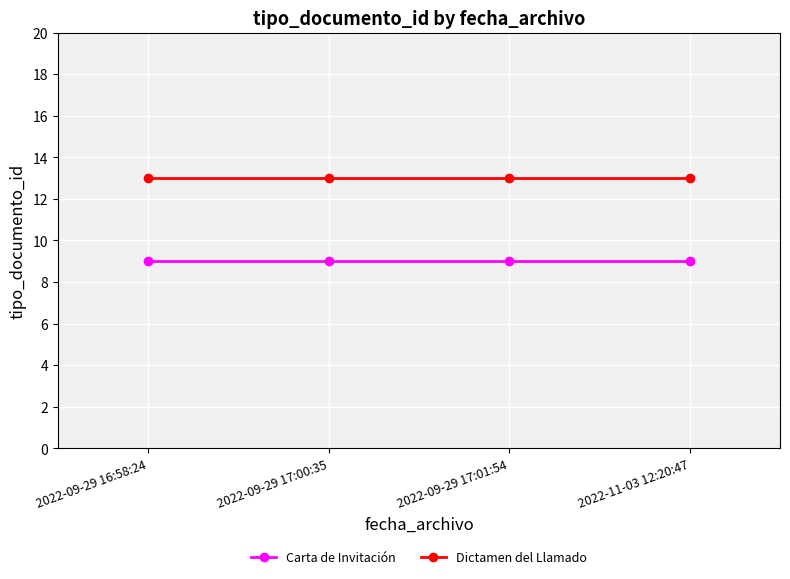

True or false: Dictamen del Llamado and Carta de Invitación intersect in this chart.

False